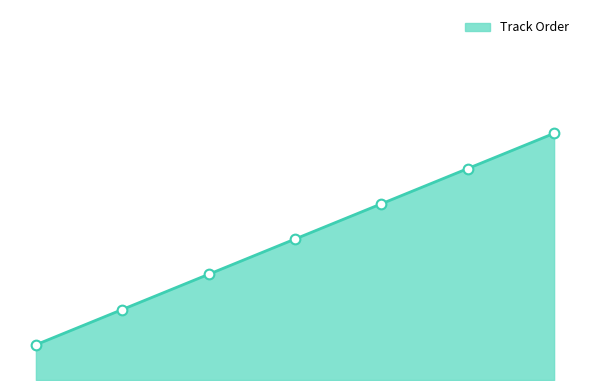

Does the chart display data point markers on the line(s)?

No